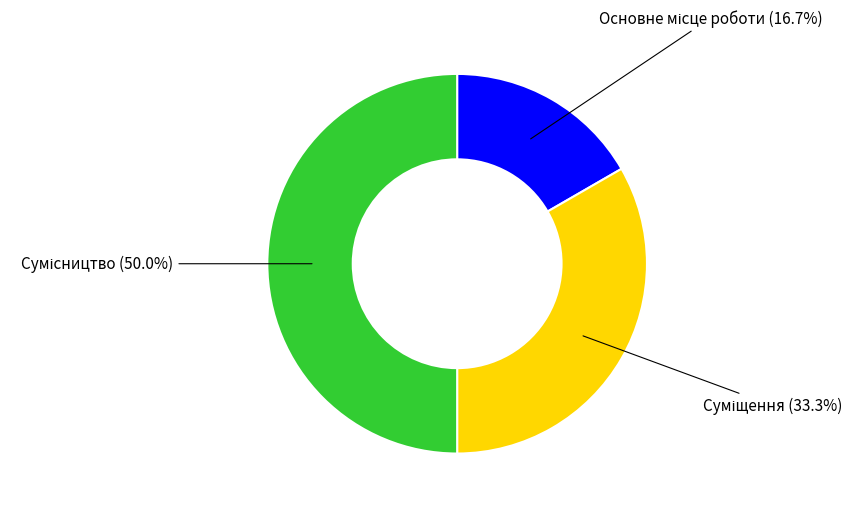

Count the number of slices in the pie.

3